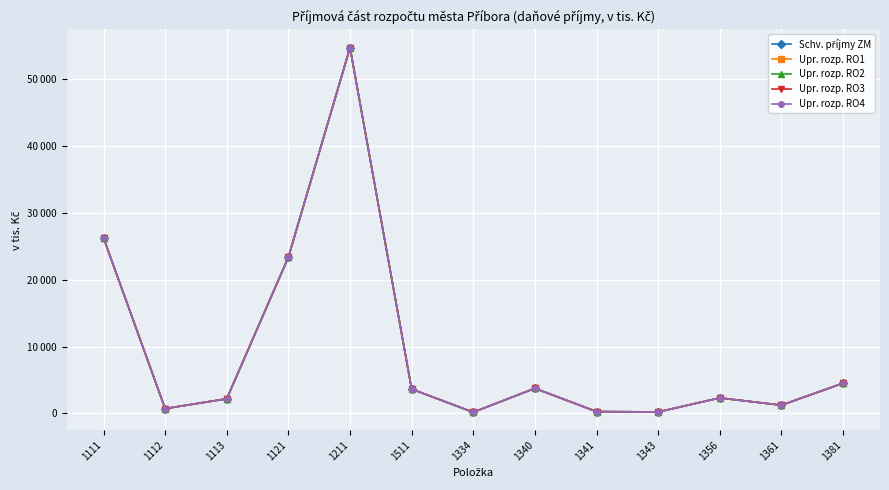

What is the label of the 9th point from the left?

1341